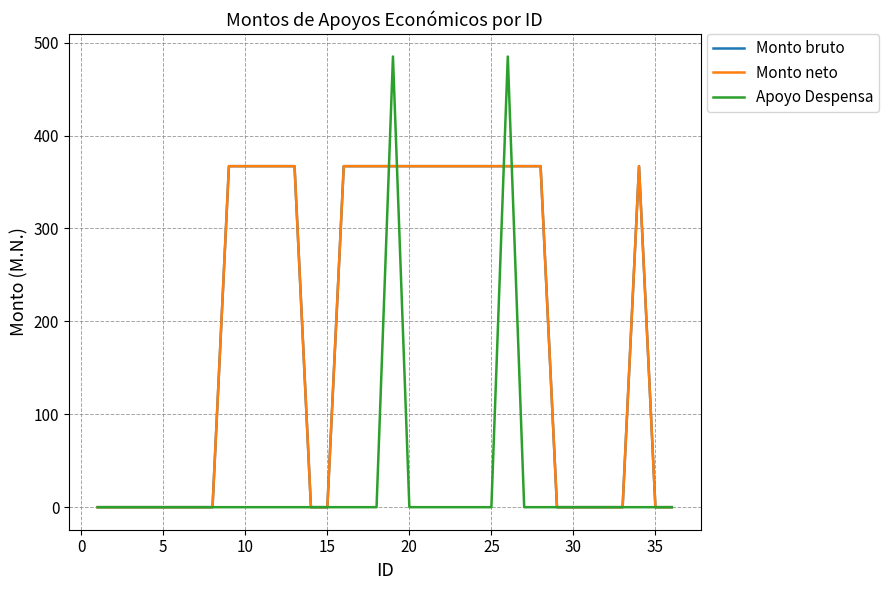

Does the chart display data point markers on the line(s)?

No